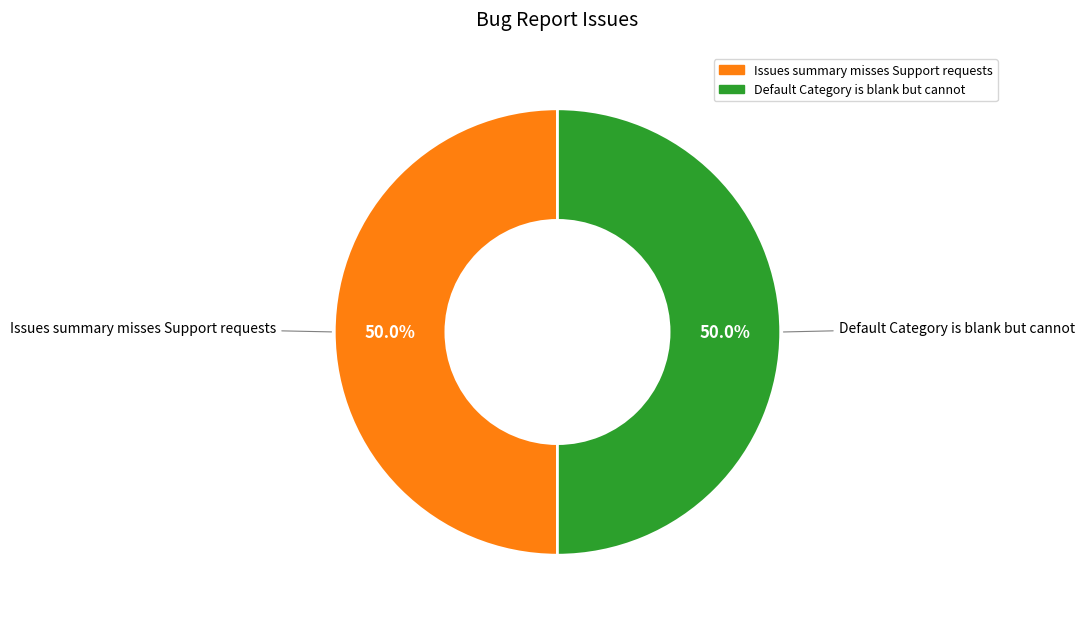

What is the ratio of the value at Default Category is blank but cannot to the value at Issues summary misses Support requests?

1.0